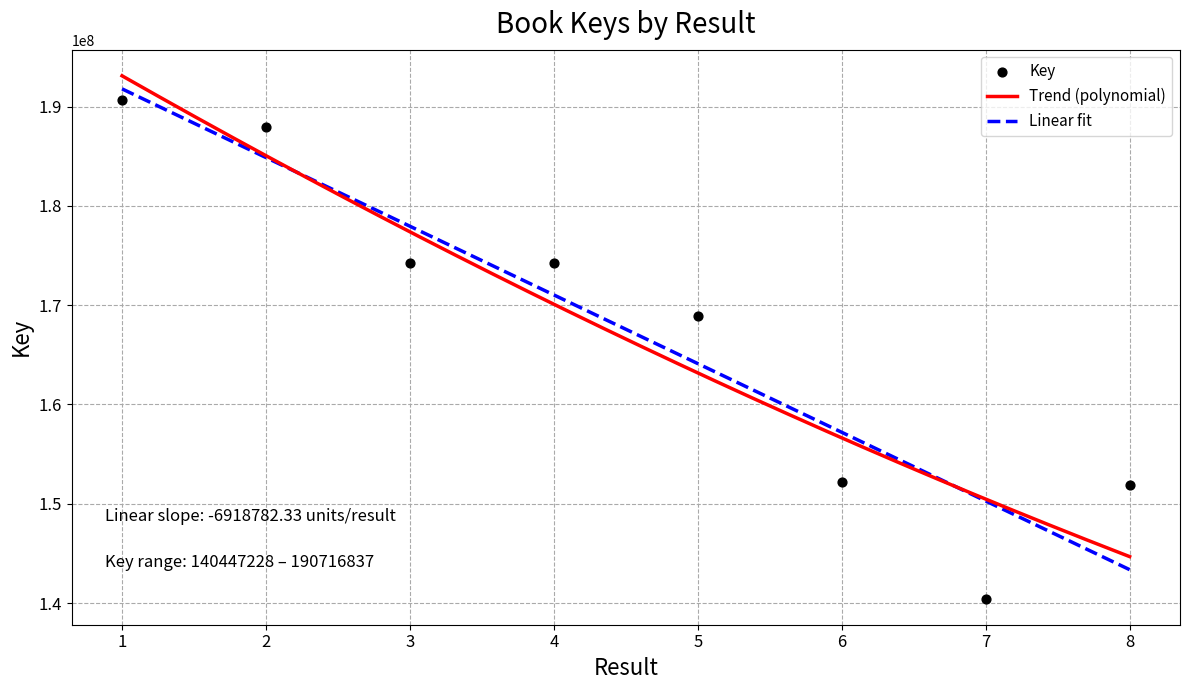

Between 6 and 8, which is larger?

6